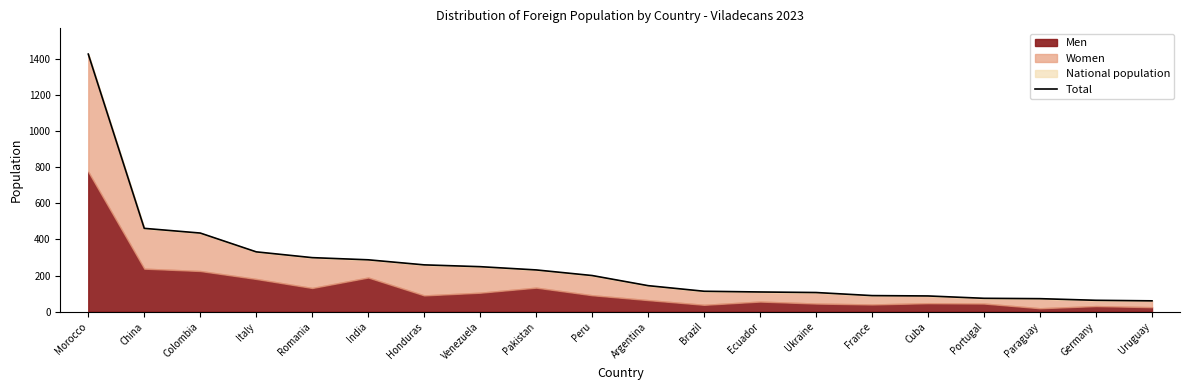

What is the label of the 20th point from the right?

Morocco